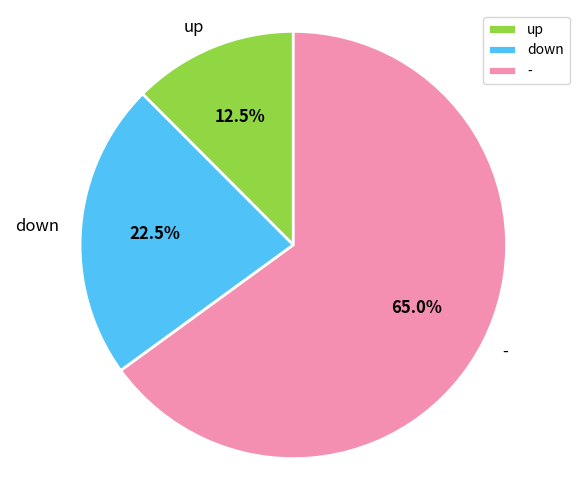

What percentage is NOT represented by down?

77.5%